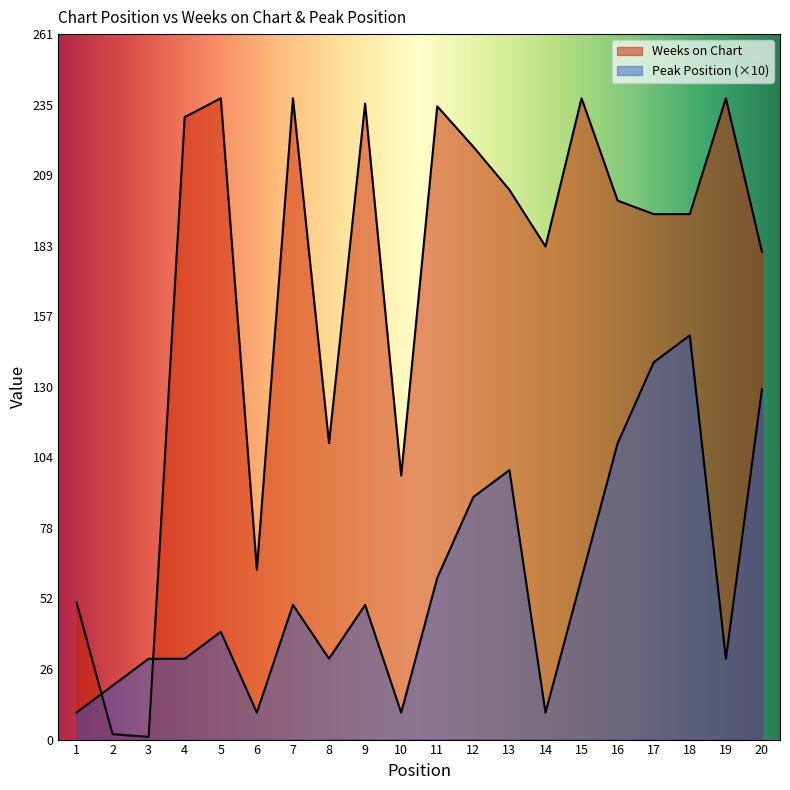

Where is the first local maximum for Peak Position?

5